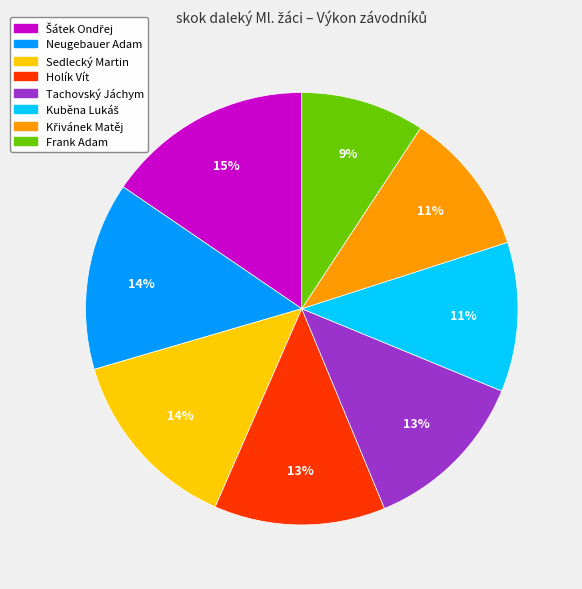

How many segments does this pie chart have?

8